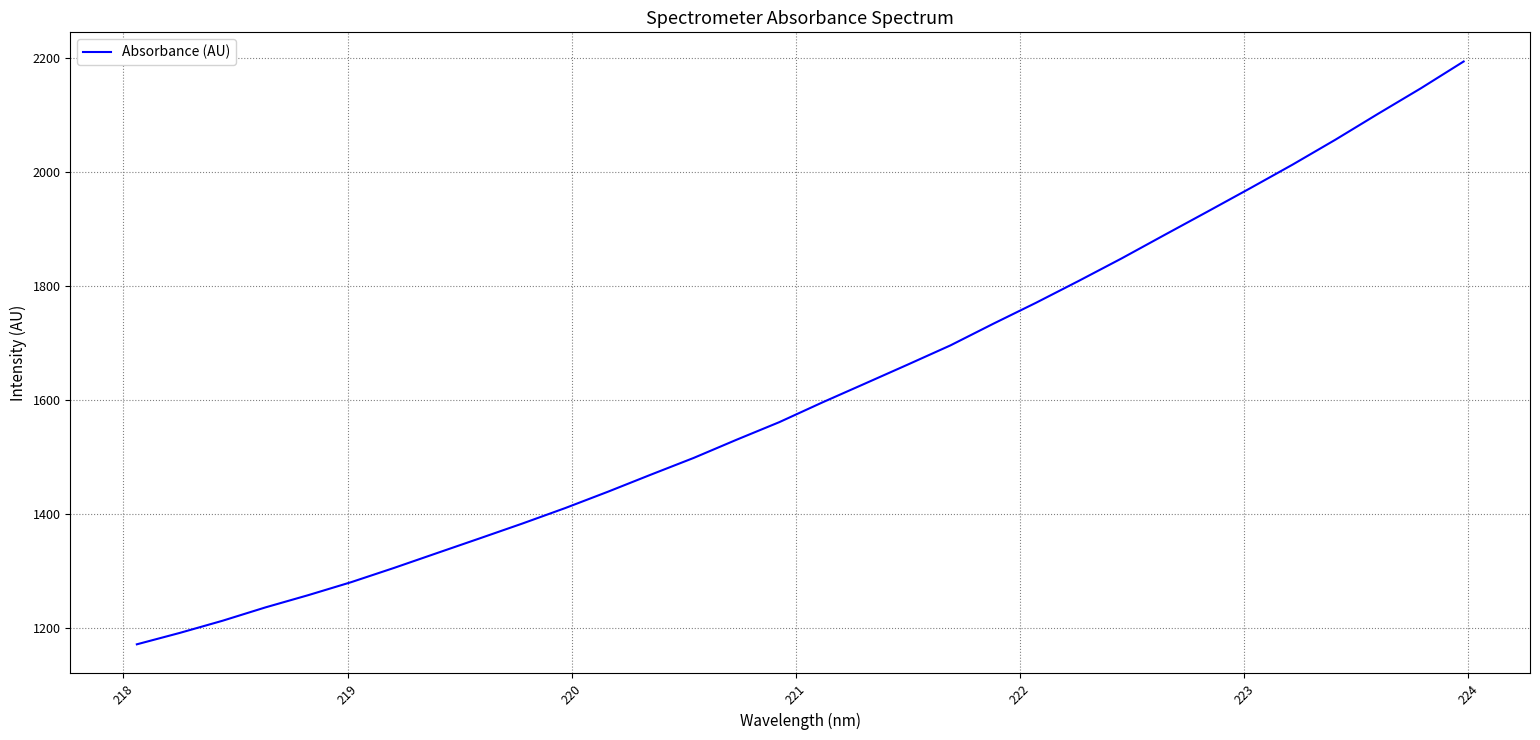

Reading left to right, list all the values displayed in this chart.

1170.7	1190.7	1212.1	1235.5	1257.0	1279.7	1304.7	1330.7	1356.6	1382.7	1409.8	1438.6	1468.5	1497.8	1529.7	1560.6	1595.0	1628.2	1661.6	1695.4	1733.3	1770.2	1808.6	1848.0	1889.0	1929.8	1970.9	2012.7	2056.4	2101.9	2146.6	2193.6